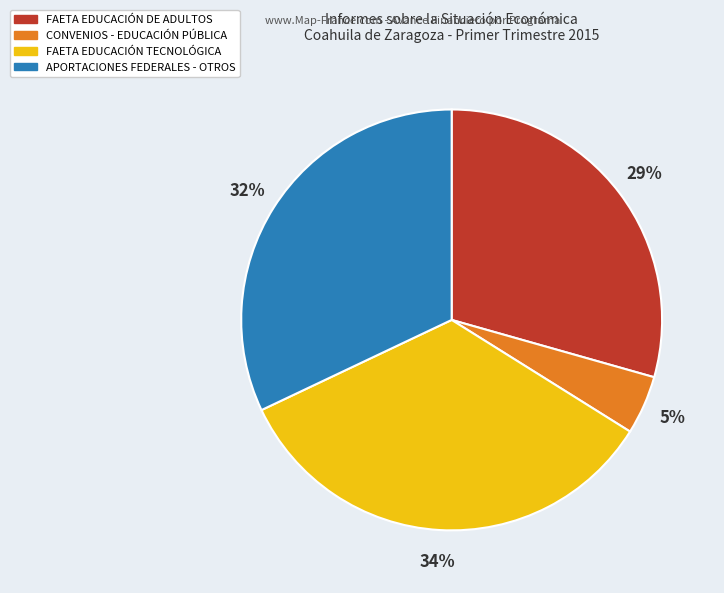

Do CONVENIOS - EDUCACIÓN PÚBLICA and FAETA EDUCACIÓN TECNOLÓGICA together represent more than half of the pie?

No